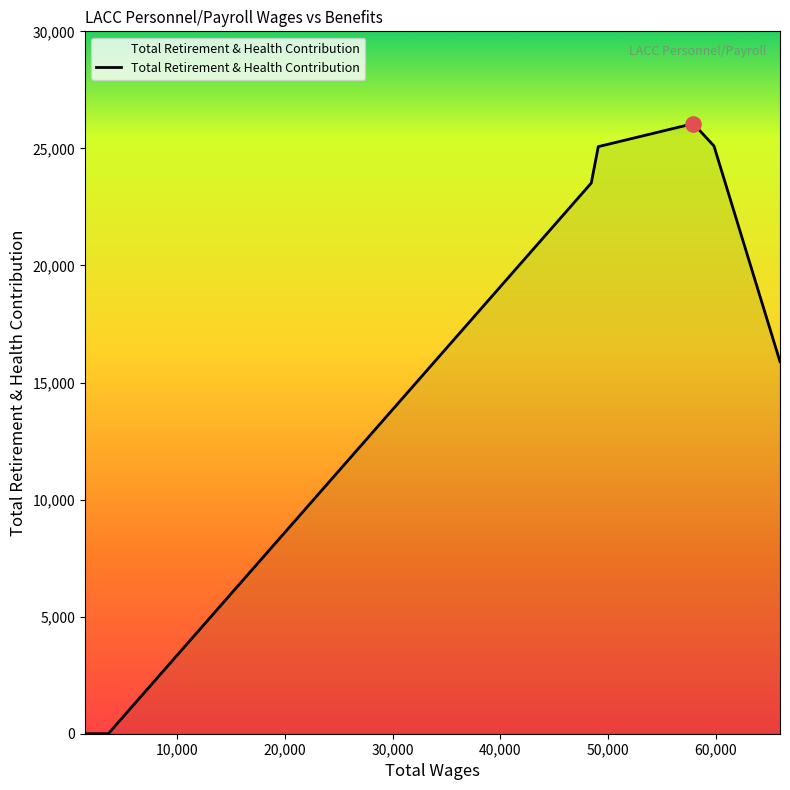

What is the difference between the maximum and minimum values?

26058